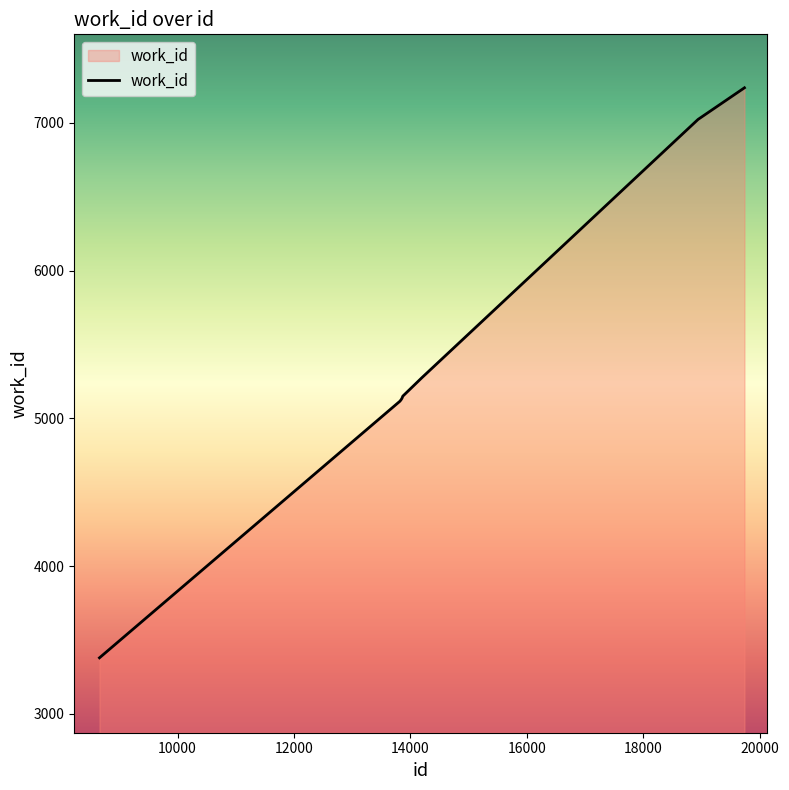

What is the greatest value displayed?

7238